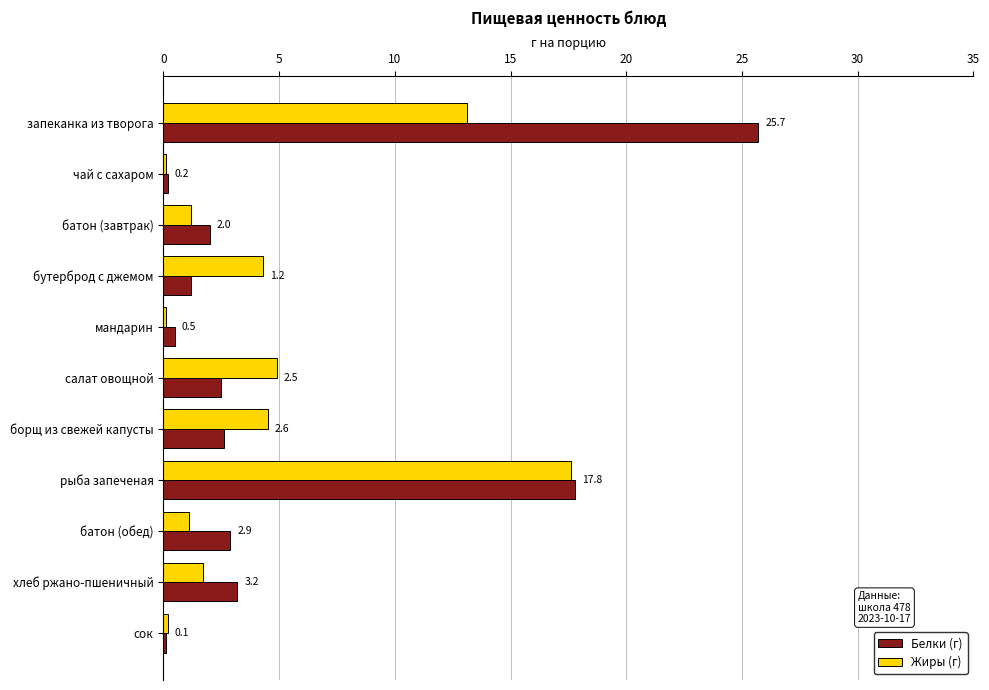

How many distinct data groups are displayed?

2